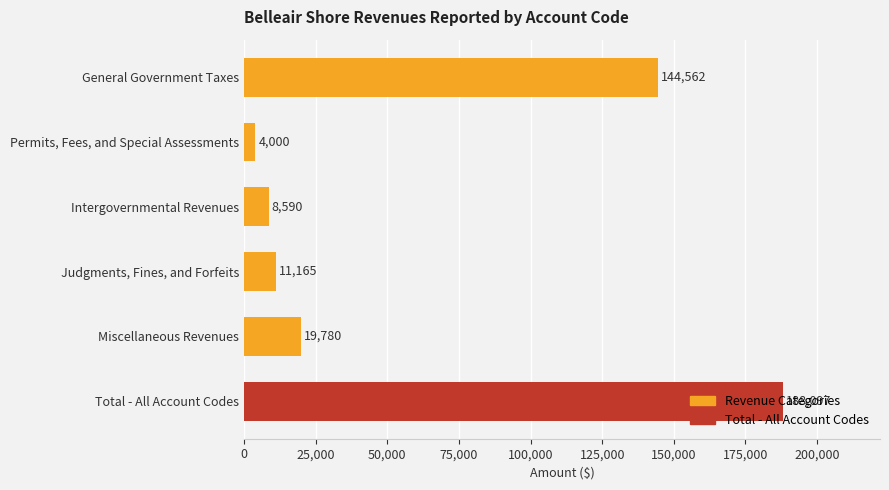

Which label corresponds to the largest value in the chart?

Total - All Account Codes